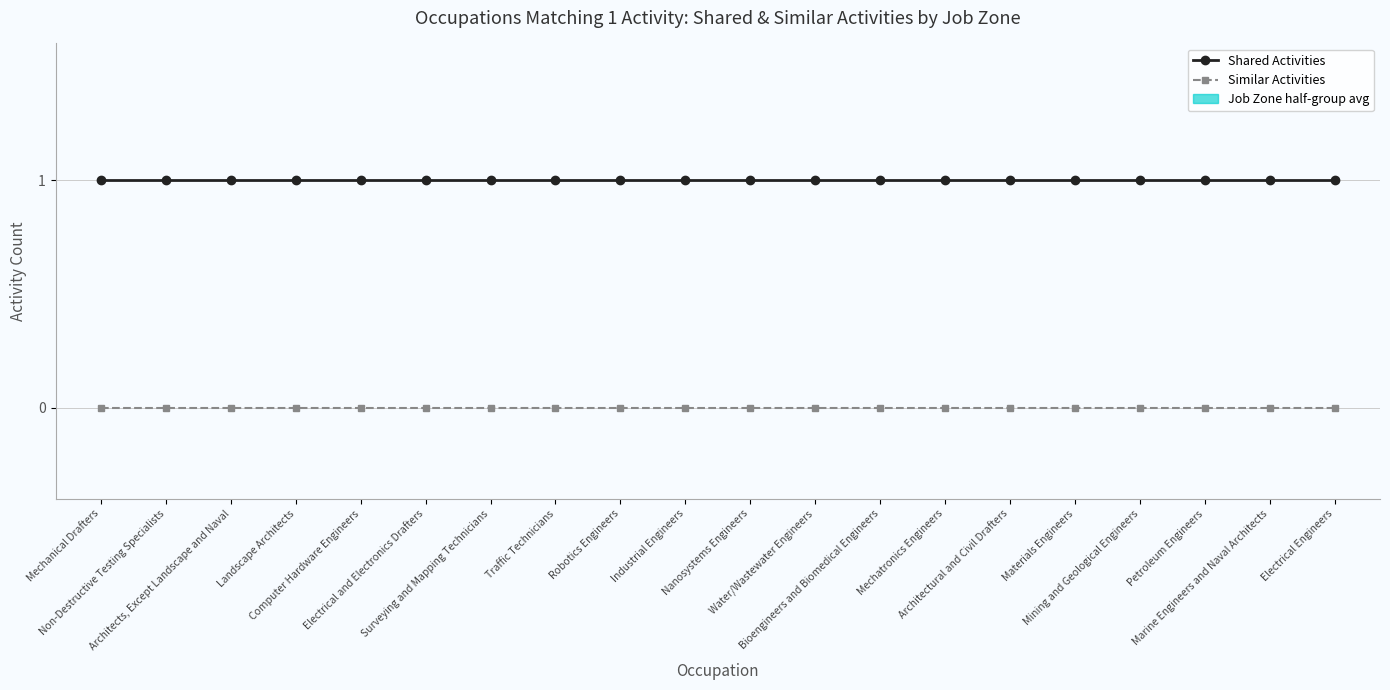

List the series in order of their overall mean, highest first.

Shared Activities, Similar Activities